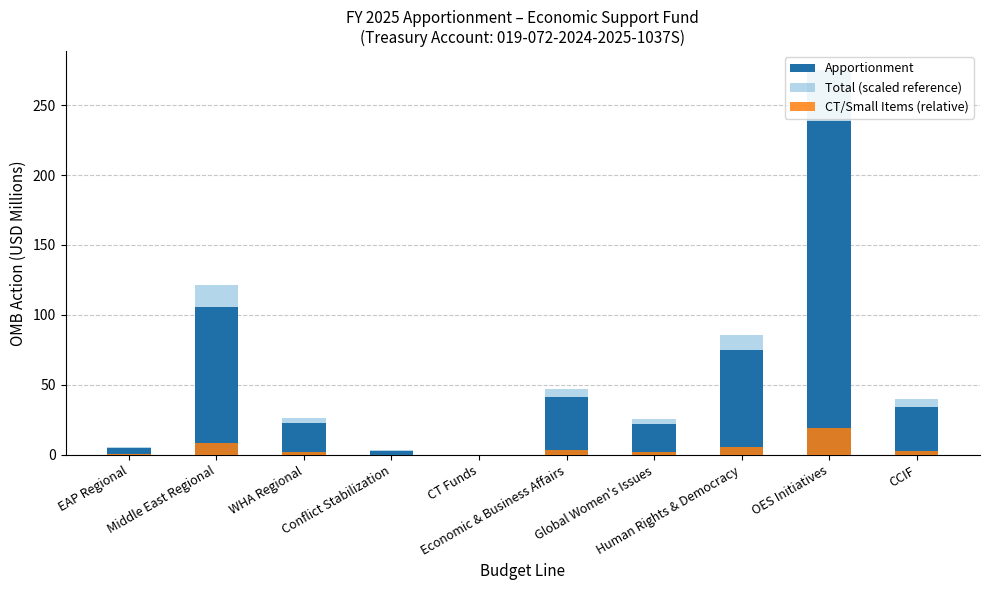

What position from the right is CCIF?

1